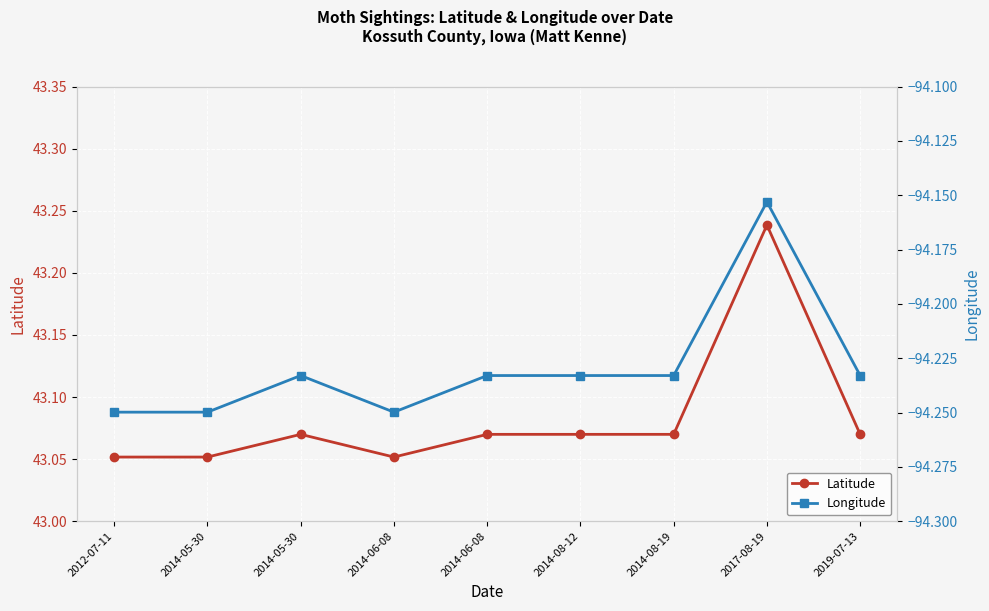

Is the value of Longitude at 2014-05-30 greater than the value of Latitude at 2017-08-19?

No